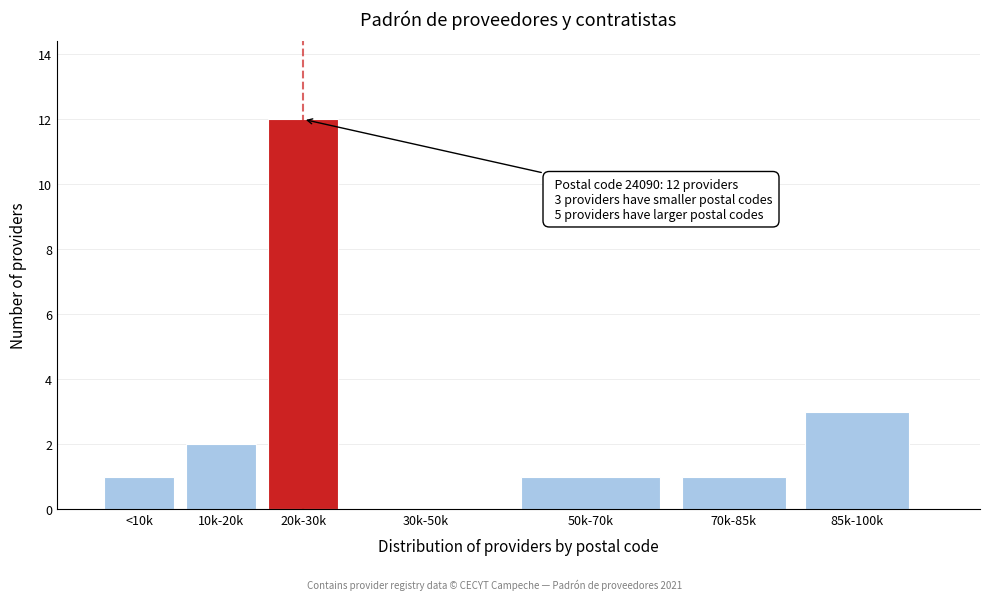

Reading right to left, extract all data points from this chart.

85k-100k=3	70k-85k=1	50k-70k=1	30k-50k=0	20k-30k=12	10k-20k=2	<10k=1